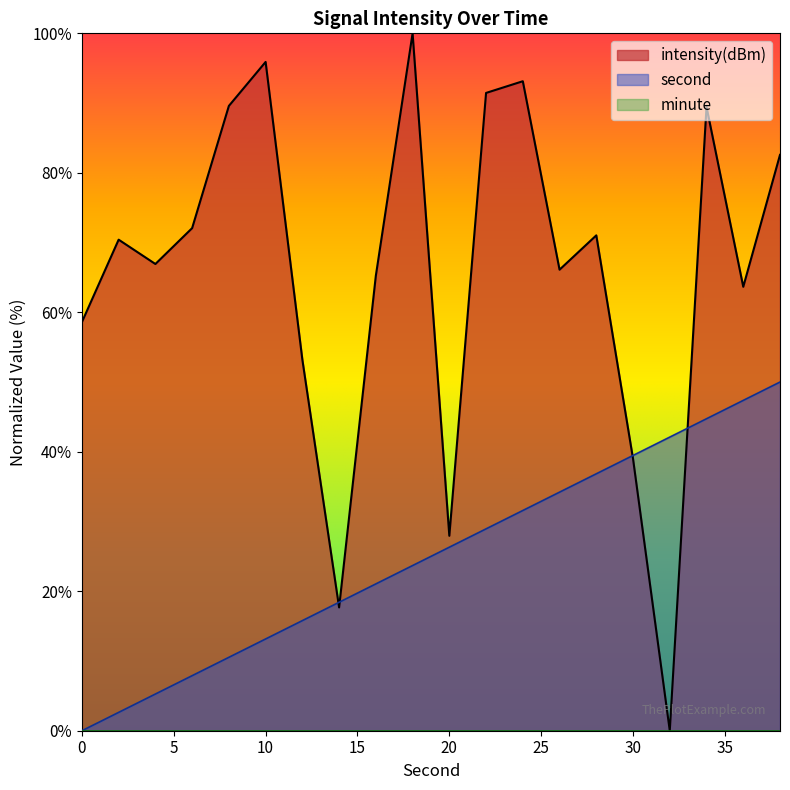

Does the chart display data point markers on the line(s)?

No